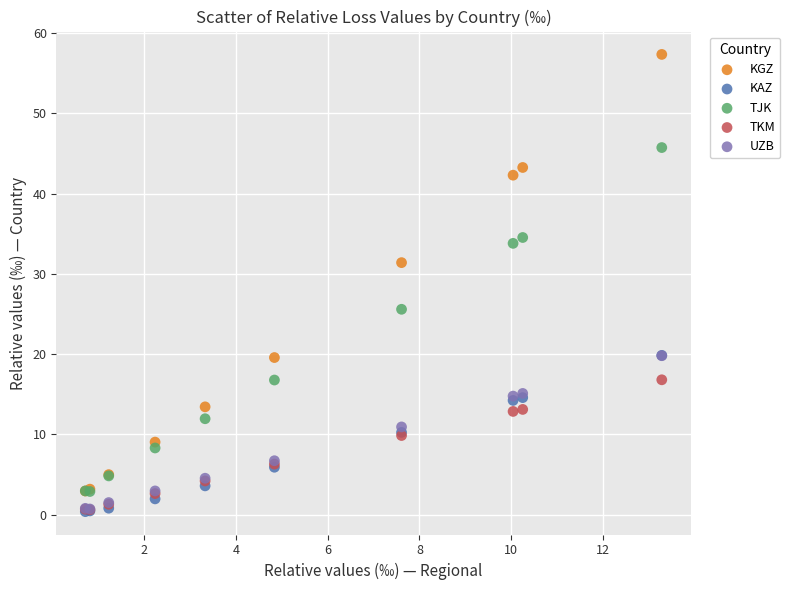

Across all series, what Y value is closest to 28?

25.6